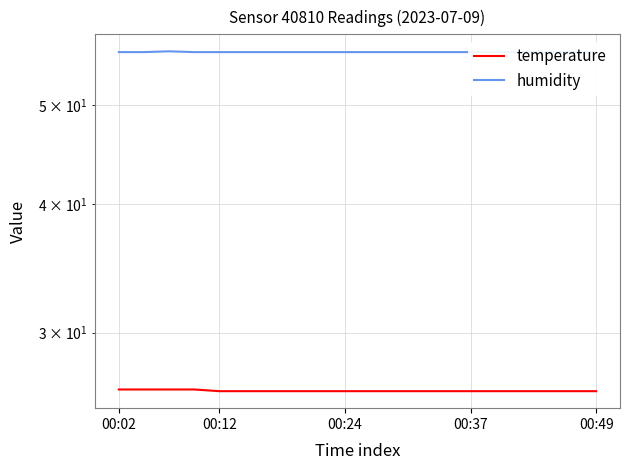

How many humidity values are between 56 and 57?

20